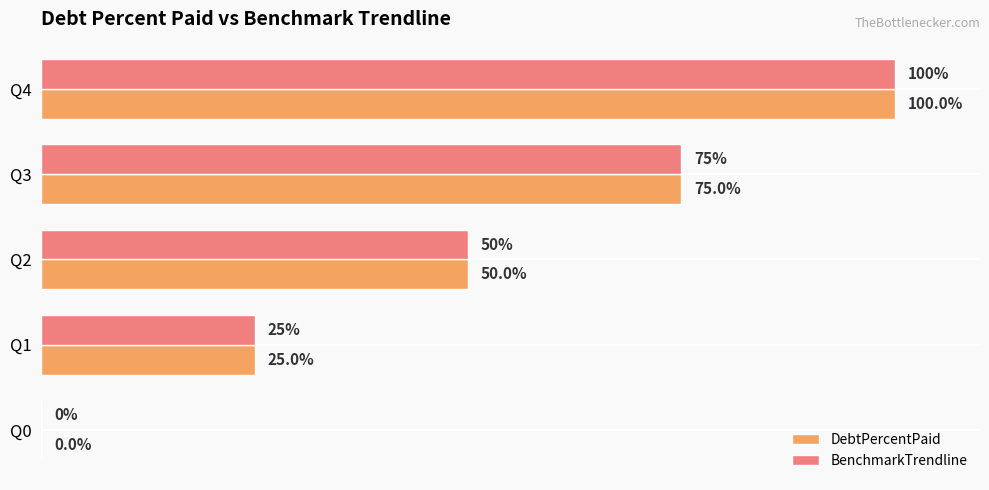

At which label is BenchmarkTrendline closest to 50?

Q2